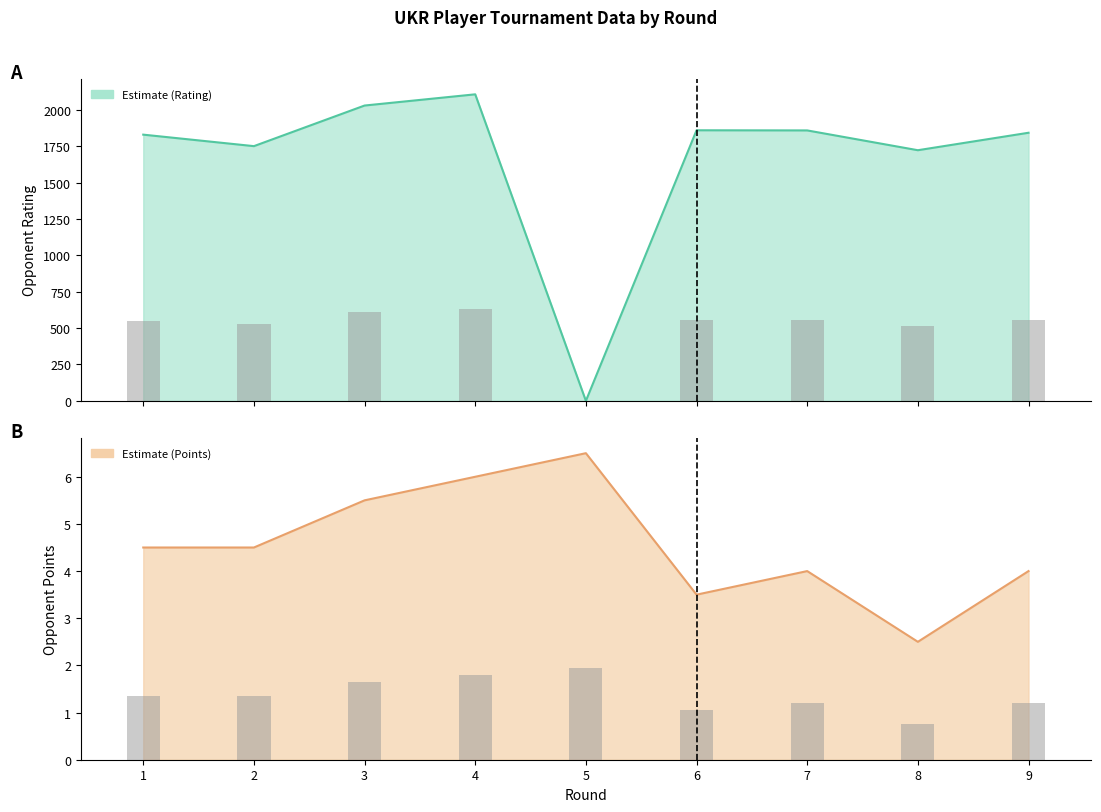

What is the maximum value for Opponent Rating?

2106.0